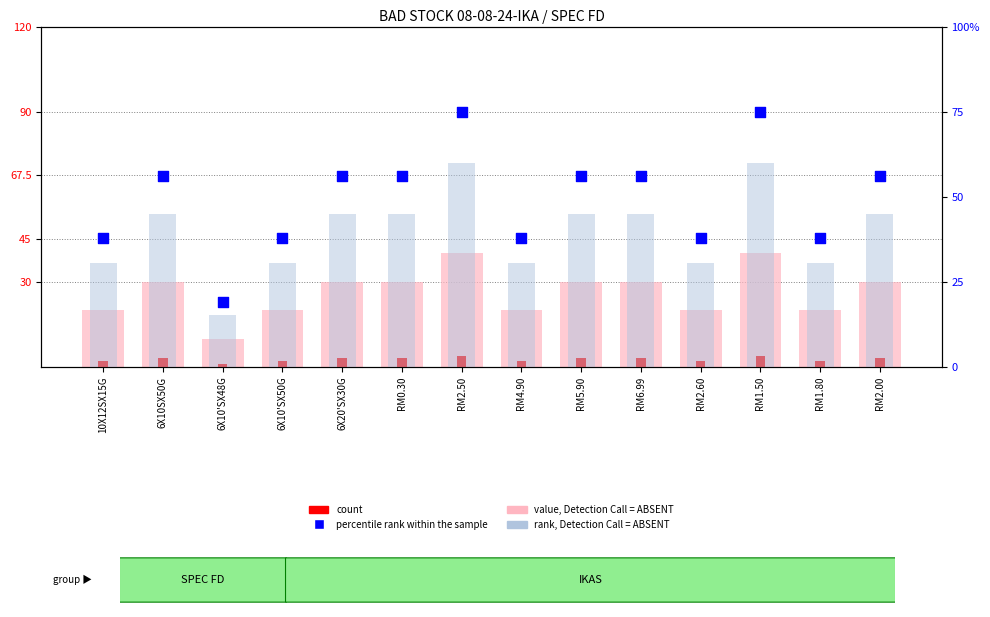

Which series has the largest Y range (max minus min)?

percentile rank within the sample